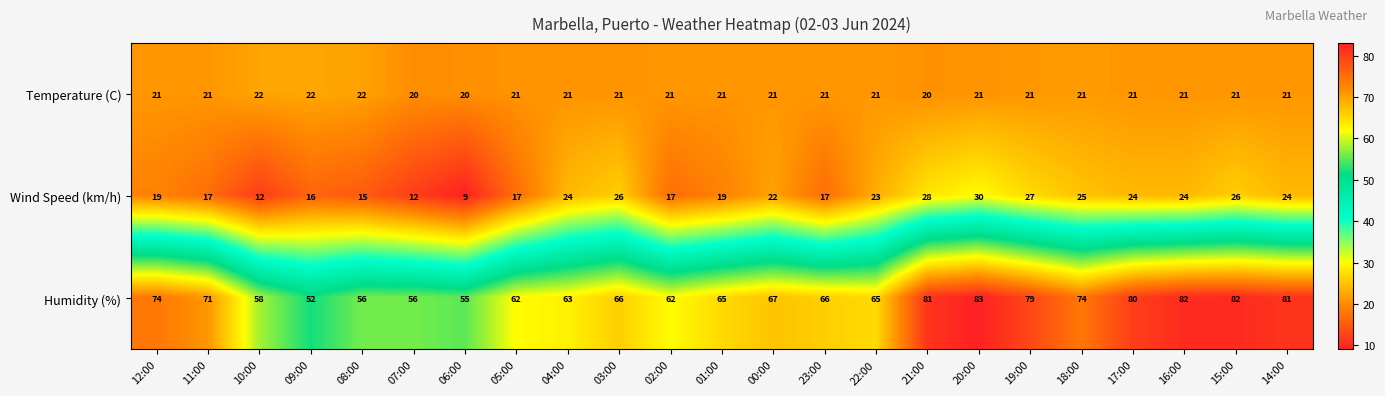

What is the maximum value shown in the chart?

83